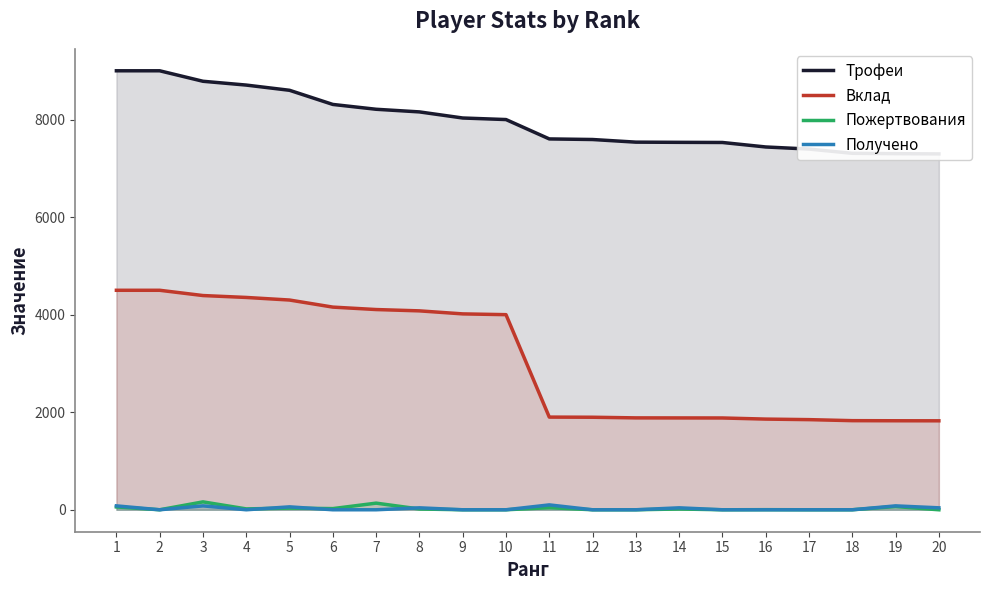

Is it true that Пожертвования equals 28 at 11?

False